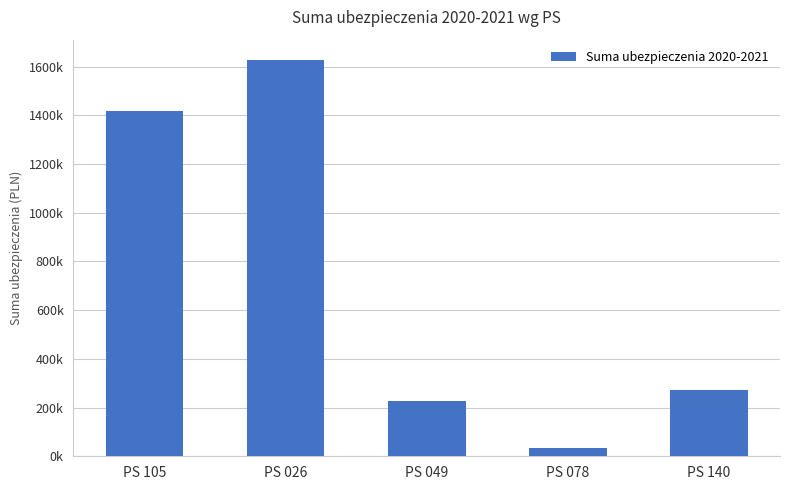

Approximately how many times larger is the value at PS 105 compared to PS 078?

41.7